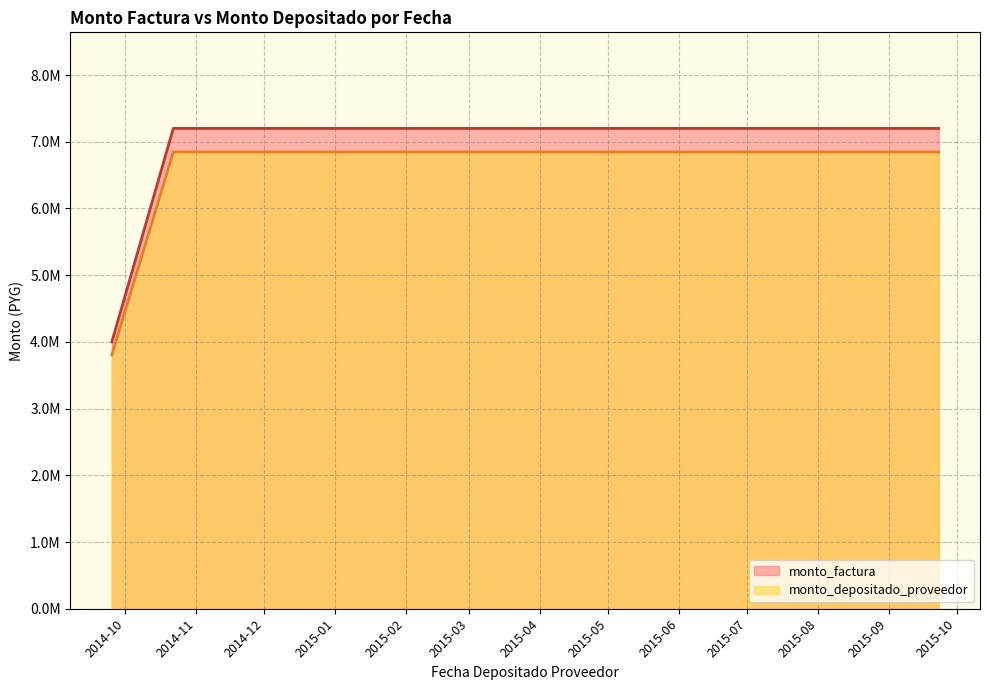

List the series in order of their overall mean, lowest first.

monto_depositado_proveedor, monto_factura